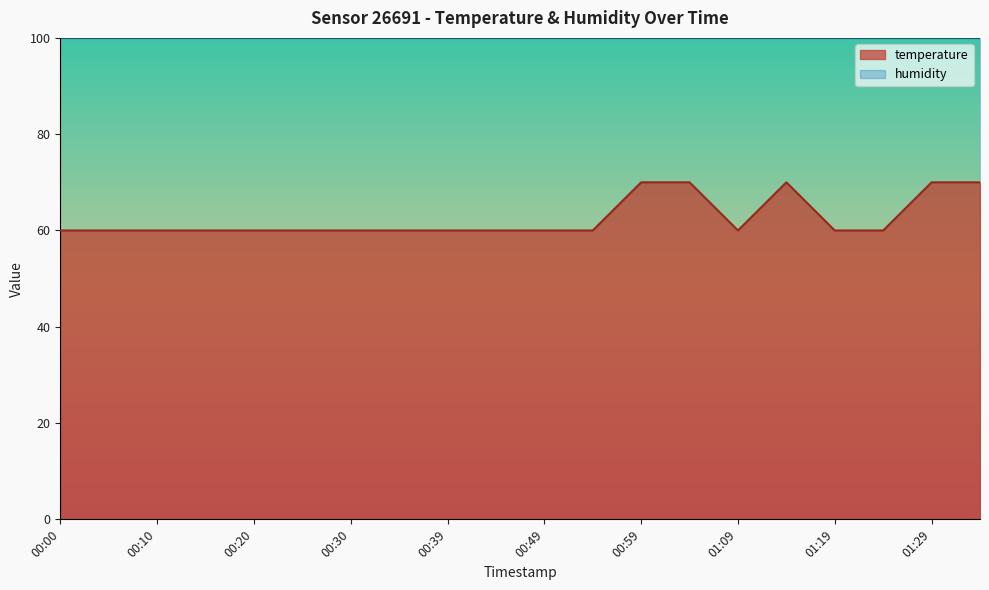

Reading left to right, transcribe all the data shown in this chart.

00:00=60	00:05=60	00:10=60	00:15=60	00:20=60	00:25=60	00:30=60	00:35=60	00:39=60	00:44=60	00:49=60	00:54=60	00:59=70	01:04=70	01:09=60	01:14=70	01:19=60	01:24=60	01:29=70	01:36=70